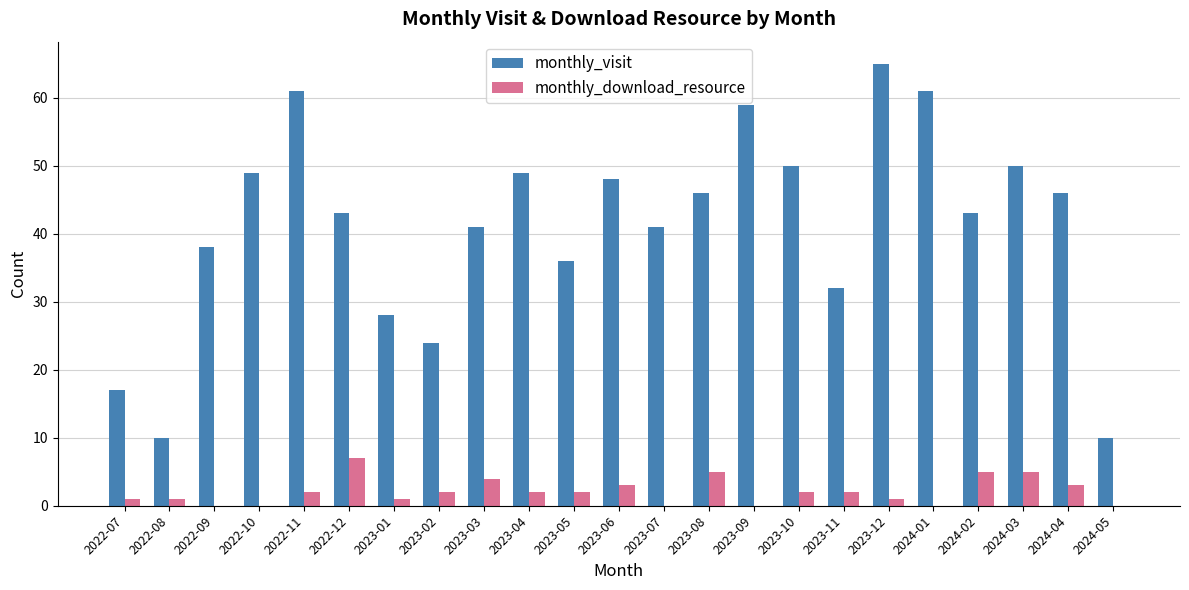

What is the sum of all monthly_download_resource values?

48